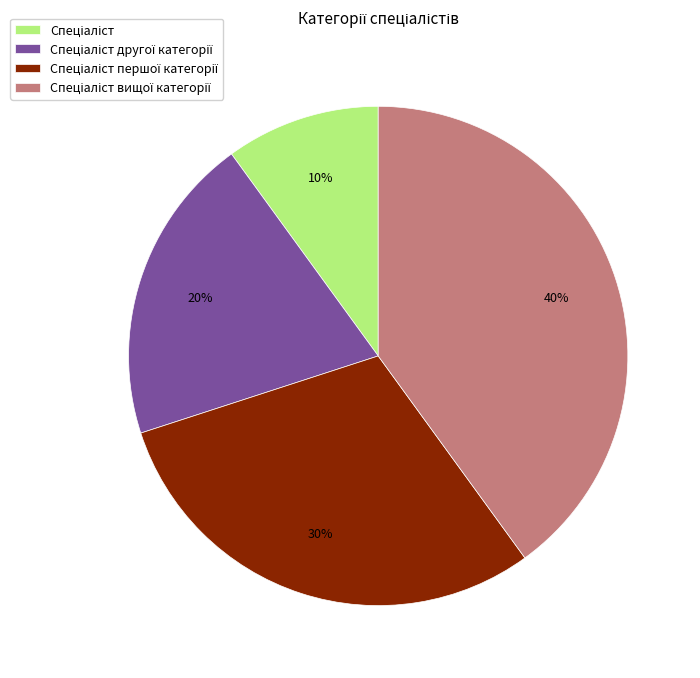

How many slices are in this pie chart?

4